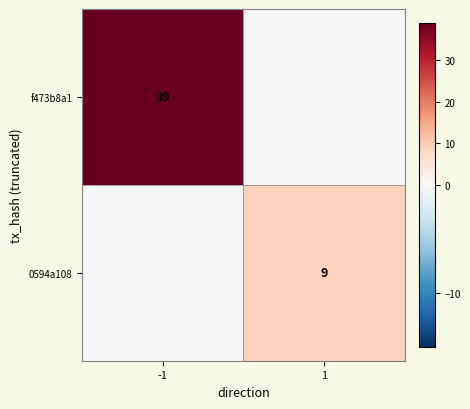

What is the spread (max minus min) of values at -1?

39